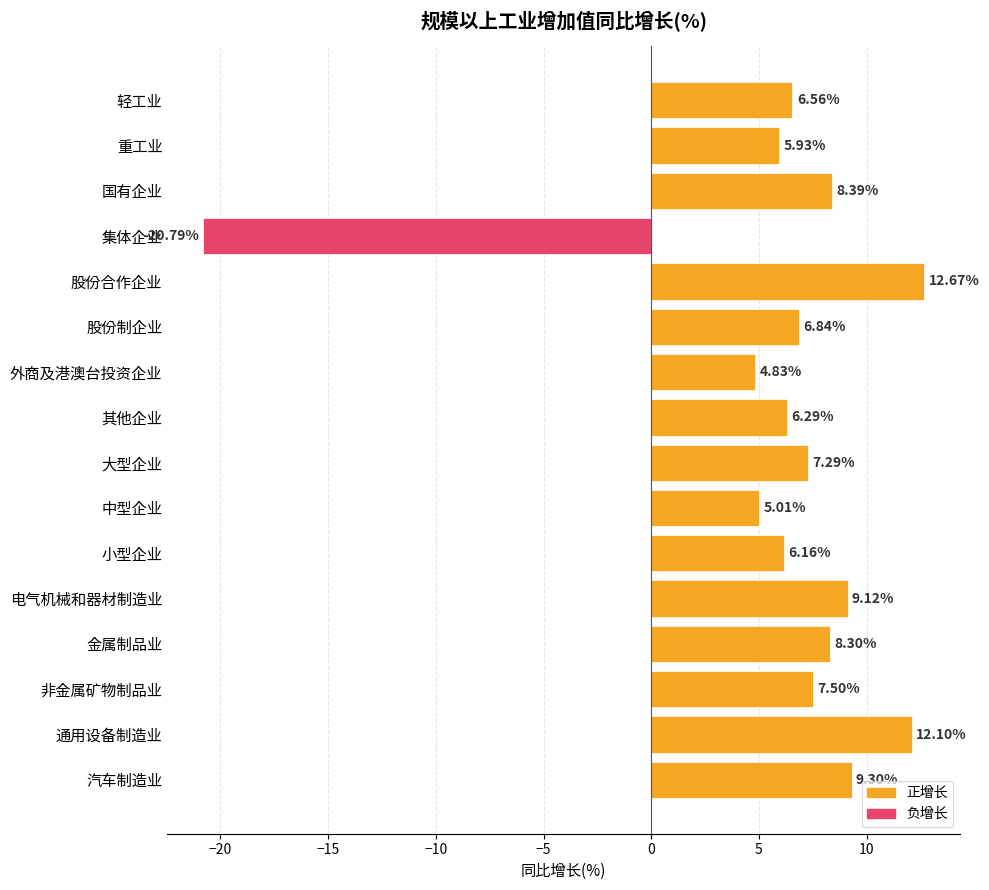

Where is the data nearest to the value -4?

外商及港澳台投资企业